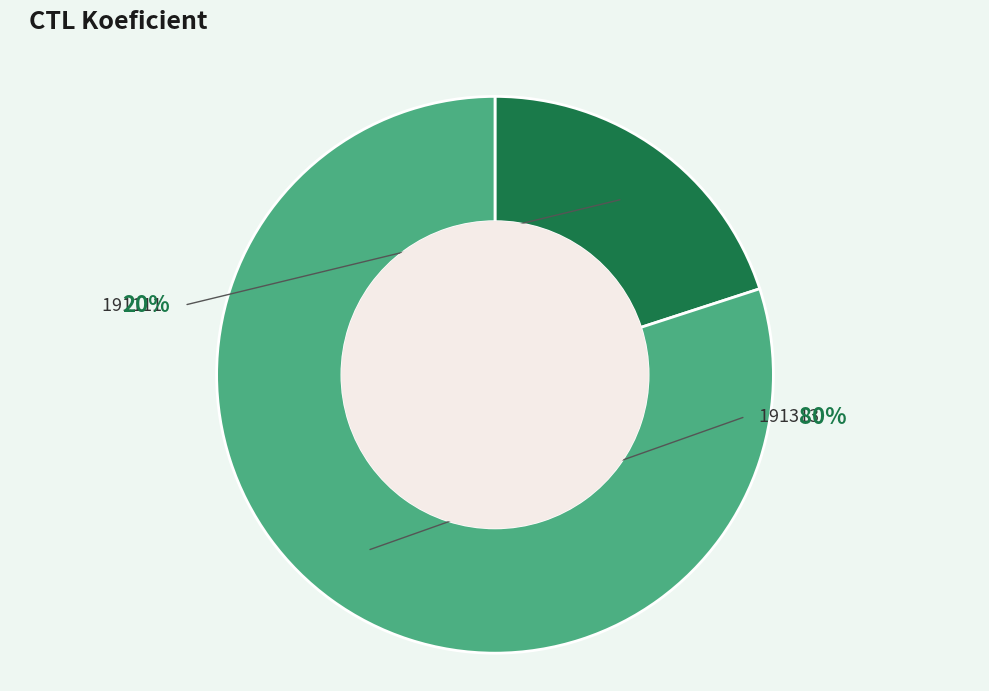

How many segments does this pie chart have?

2